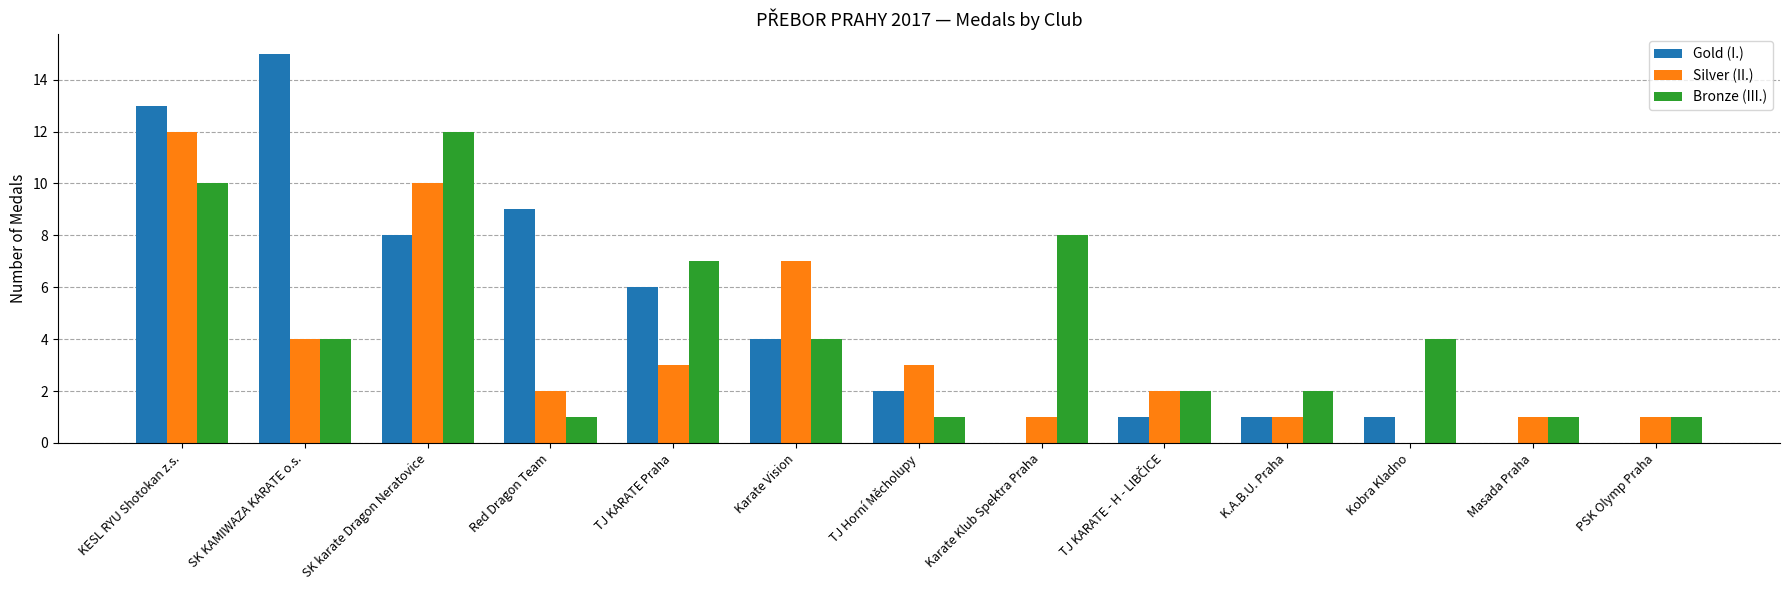

Is it true that Silver (II.) equals 1 at Masada Praha?

True